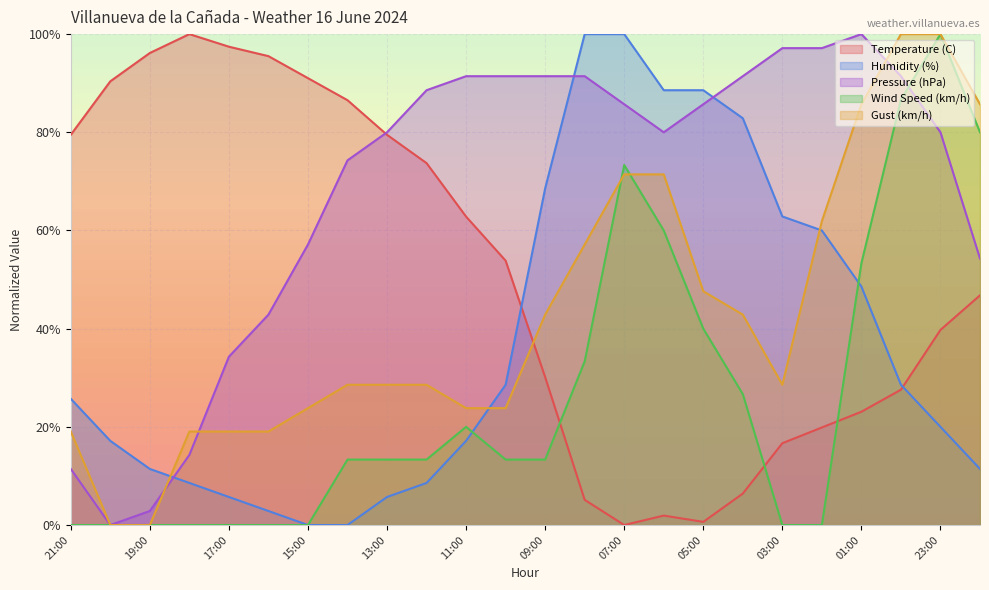

Reading right to left, what are all the values shown in this chart?

Temperature (C): 46.8	39.7	27.6	23.1	19.9	16.7	6.4	0.6	1.9	0.0	5.1	30.1	53.8	62.8	73.7	79.5	86.5	91.0	95.5	97.4	100.0	96.2	90.4	79.5
Humidity (%): 11.4	20.0	28.6	48.6	60.0	62.9	82.9	88.6	88.6	100.0	100.0	68.6	28.6	17.1	8.6	5.7	0.0	0.0	2.9	5.7	8.6	11.4	17.1	25.7
Pressure (hPa): 54.3	80.0	91.4	100.0	97.1	97.1	91.4	85.7	80.0	85.7	91.4	91.4	91.4	91.4	88.6	80.0	74.3	57.1	42.9	34.3	14.3	2.9	0.0	11.4
Wind Speed (km/h): 80.0	100.0	86.7	53.3	0.0	0.0	26.7	40.0	60.0	73.3	33.3	13.3	13.3	20.0	13.3	13.3	13.3	0.0	0.0	0.0	0.0	0.0	0.0	0.0
Gust (km/h): 85.7	100.0	100.0	85.7	61.9	28.6	42.9	47.6	71.4	71.4	57.1	42.9	23.8	23.8	28.6	28.6	28.6	23.8	19.0	19.0	19.0	0.0	0.0	19.0